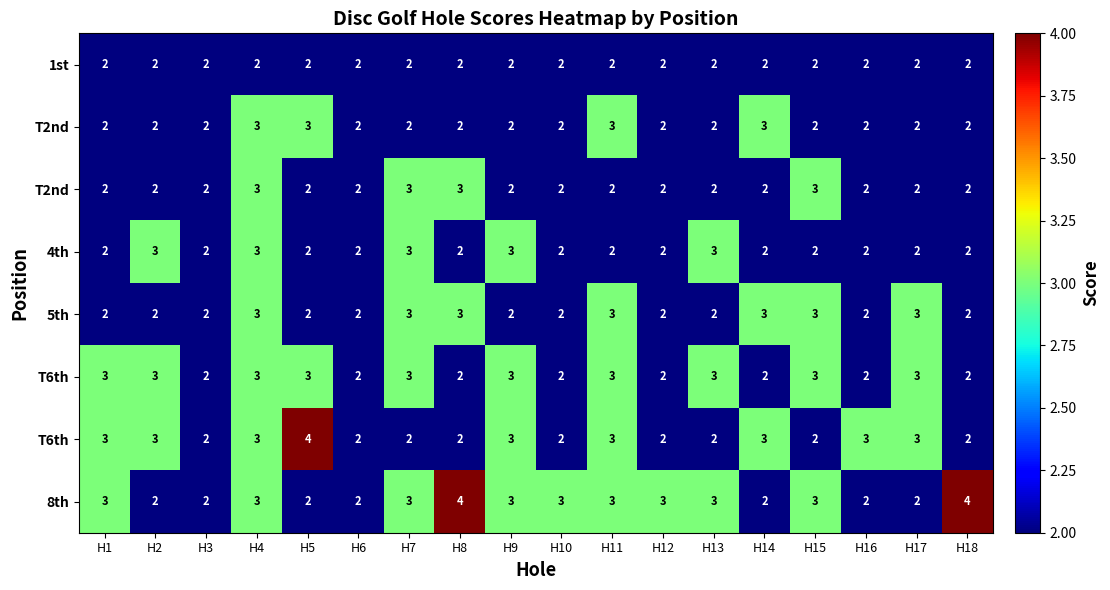

What is the spread (max minus min) of values at H17?

1